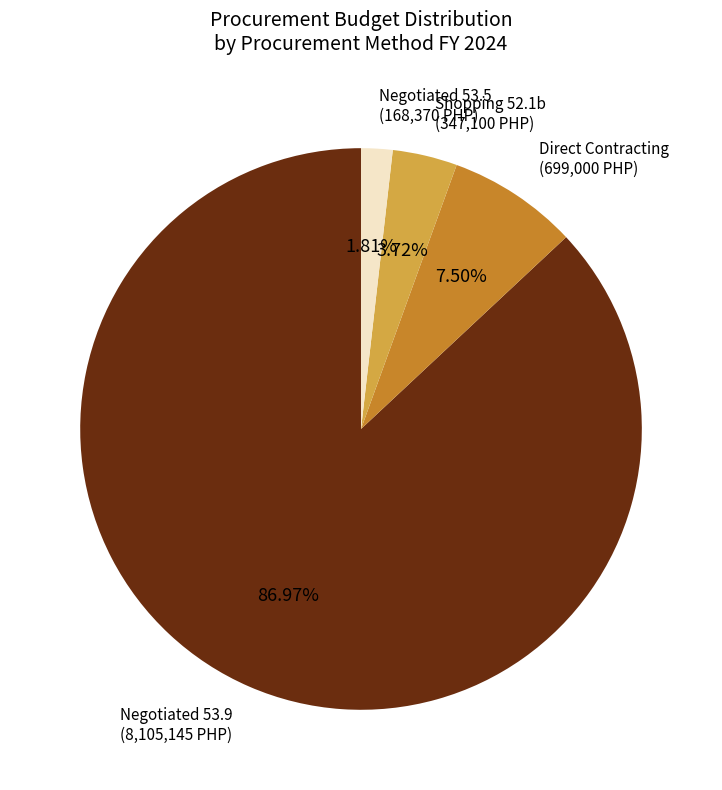

Between Shopping 52.1b and Direct Contracting, which is larger?

Direct Contracting